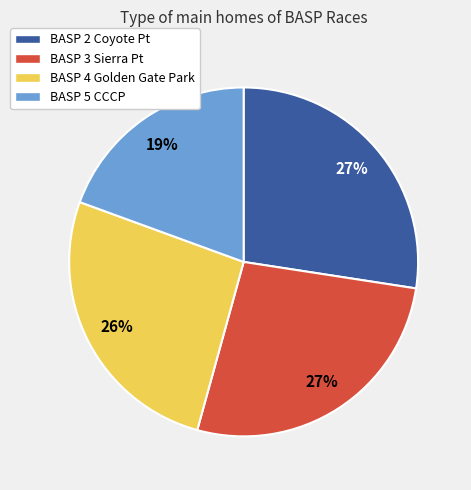

Which slice is the smallest?

BASP 5 CCCP